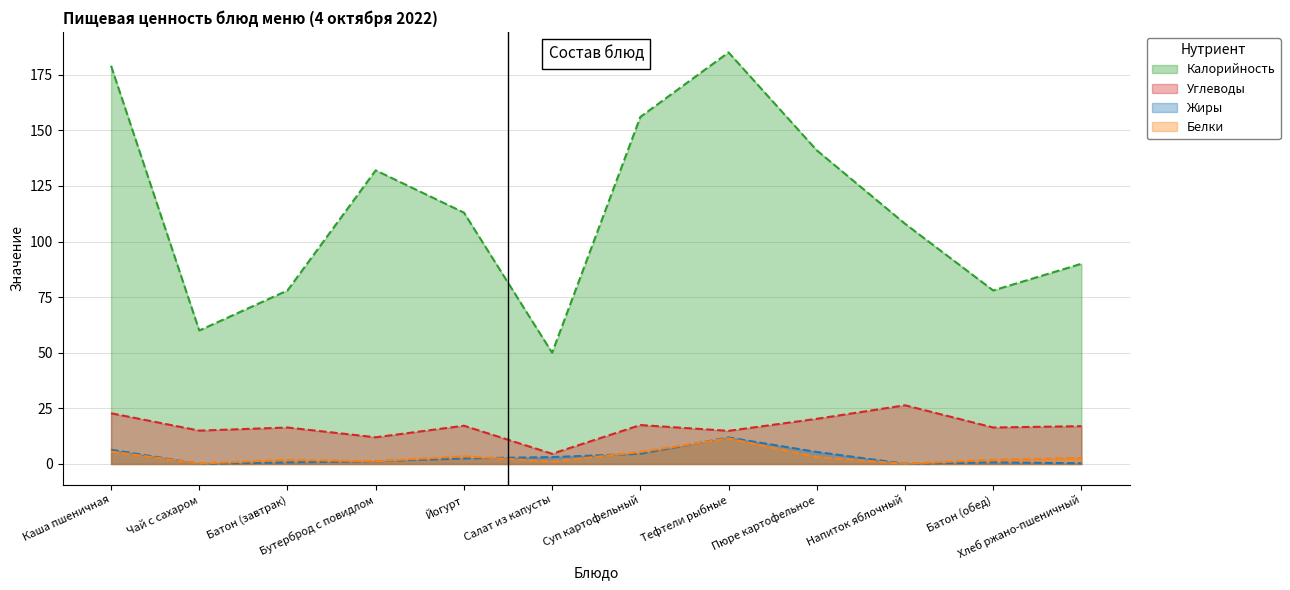

What is the sum of all Углеводы values?

200.5